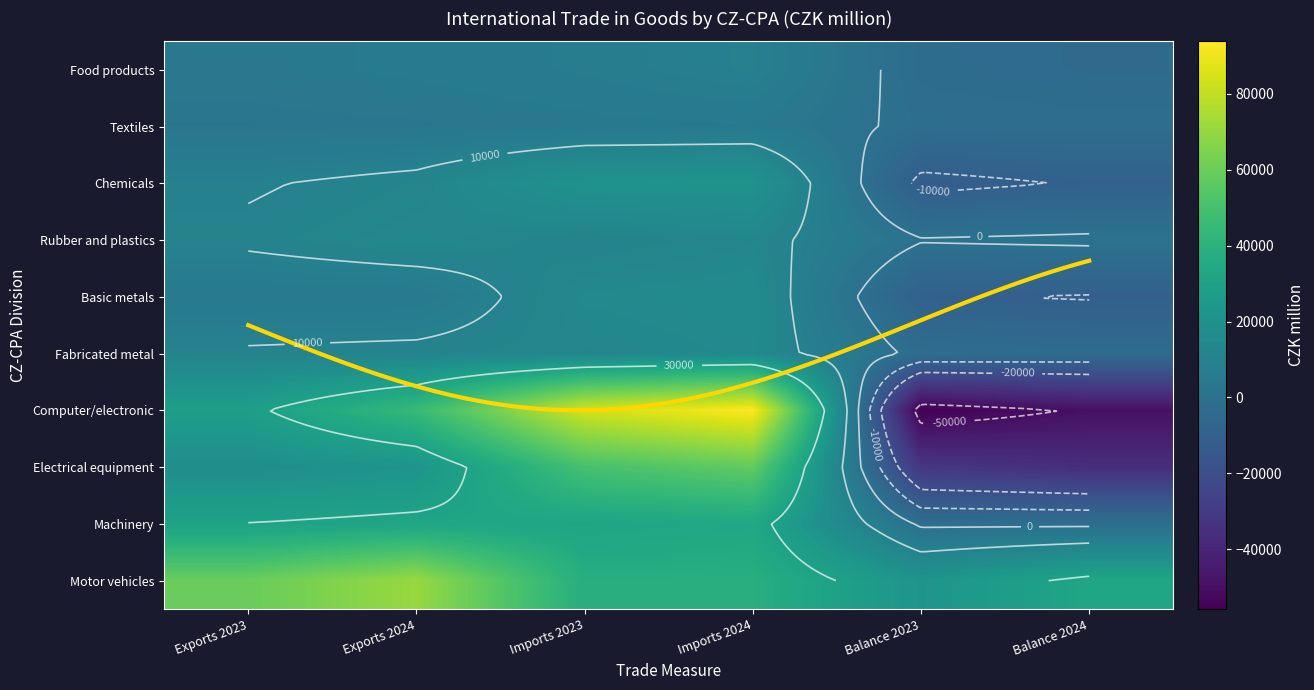

Is the value of Food products at Imports 2023 greater than the value of Electrical equipment at Balance 2023?

Yes